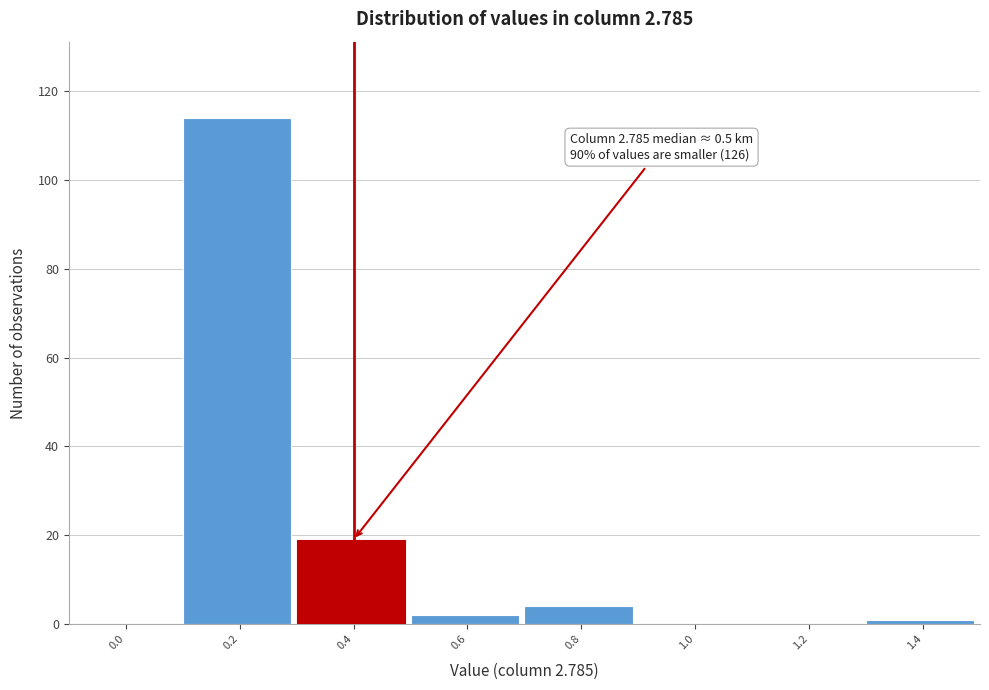

Reading right to left, transcribe all the data shown in this chart.

1.4=1	1.2=0	1.0=0	0.8=4	0.6=2	0.4=19	0.2=114	0.0=0